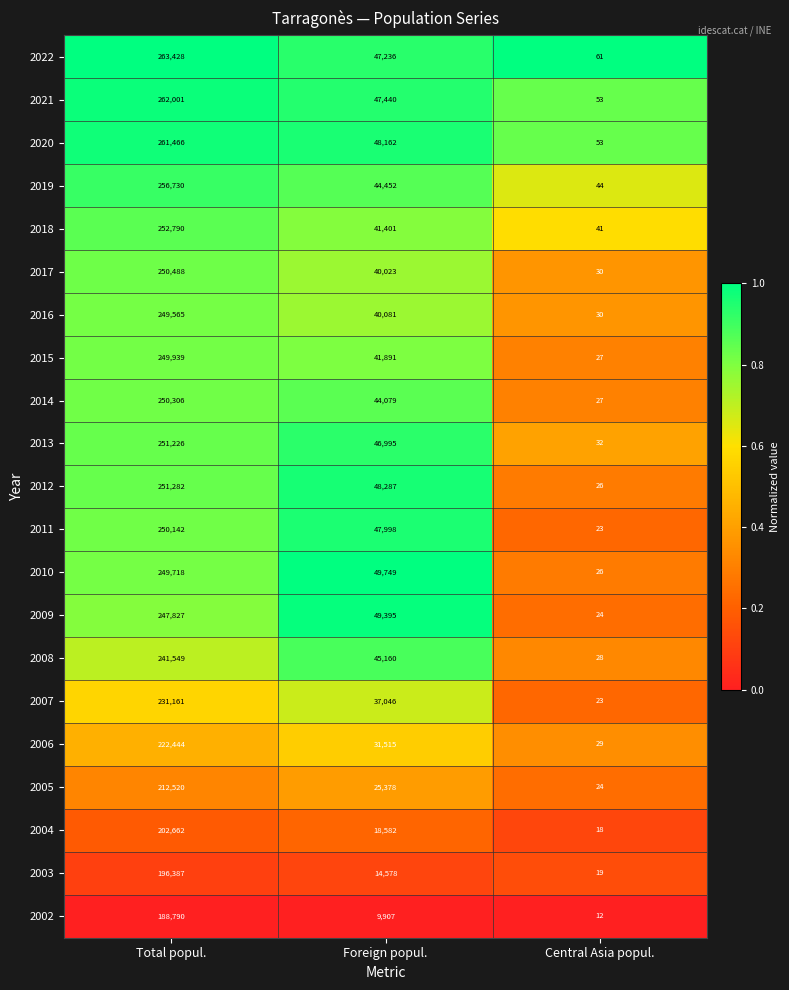

What is the spread (max minus min) of values at Foreign popul.?

39842